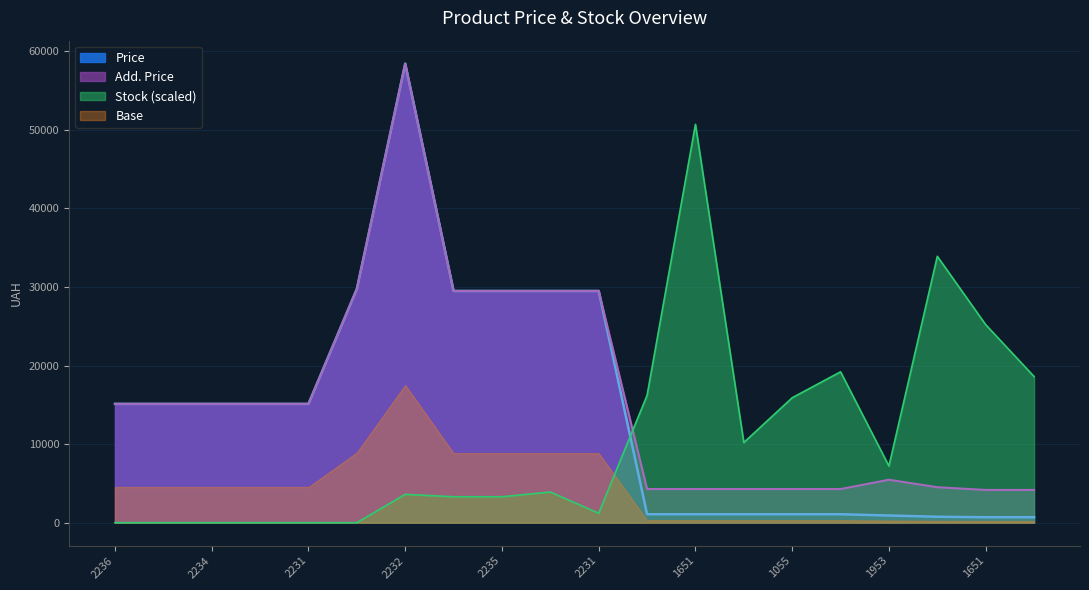

True or false: Add. Price has a value of 9178.6 at 1953.

False